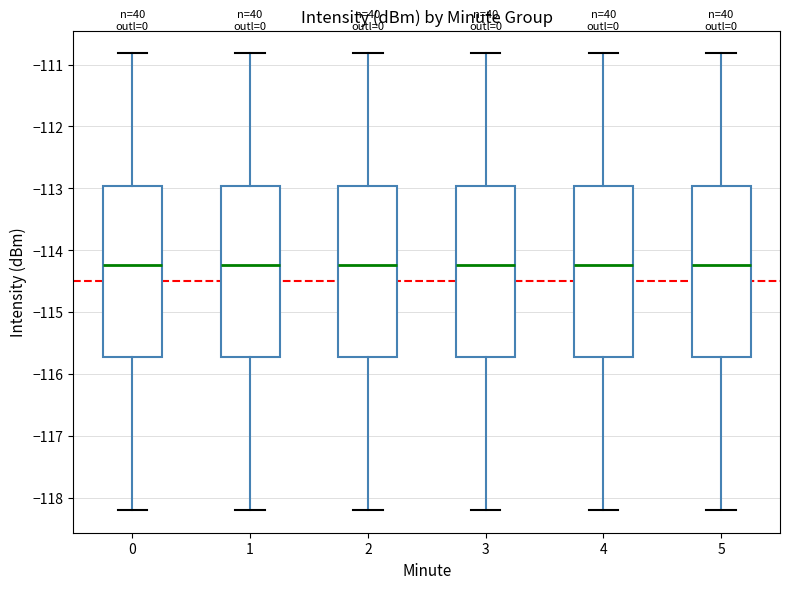

Reading left to right, read every box against the y-axis: the position of its median line, the range the box covers, and the ends of its whiskers. The values are not printed on the chart, so give them approximately, as read against the axis.

0: median -114.2, box -115.7 to -113.0, whiskers -118.2 to -110.8
1: median -114.2, box -115.7 to -113.0, whiskers -118.2 to -110.8
2: median -114.2, box -115.7 to -113.0, whiskers -118.2 to -110.8
3: median -114.2, box -115.7 to -113.0, whiskers -118.2 to -110.8
4: median -114.2, box -115.7 to -113.0, whiskers -118.2 to -110.8
5: median -114.2, box -115.7 to -113.0, whiskers -118.2 to -110.8